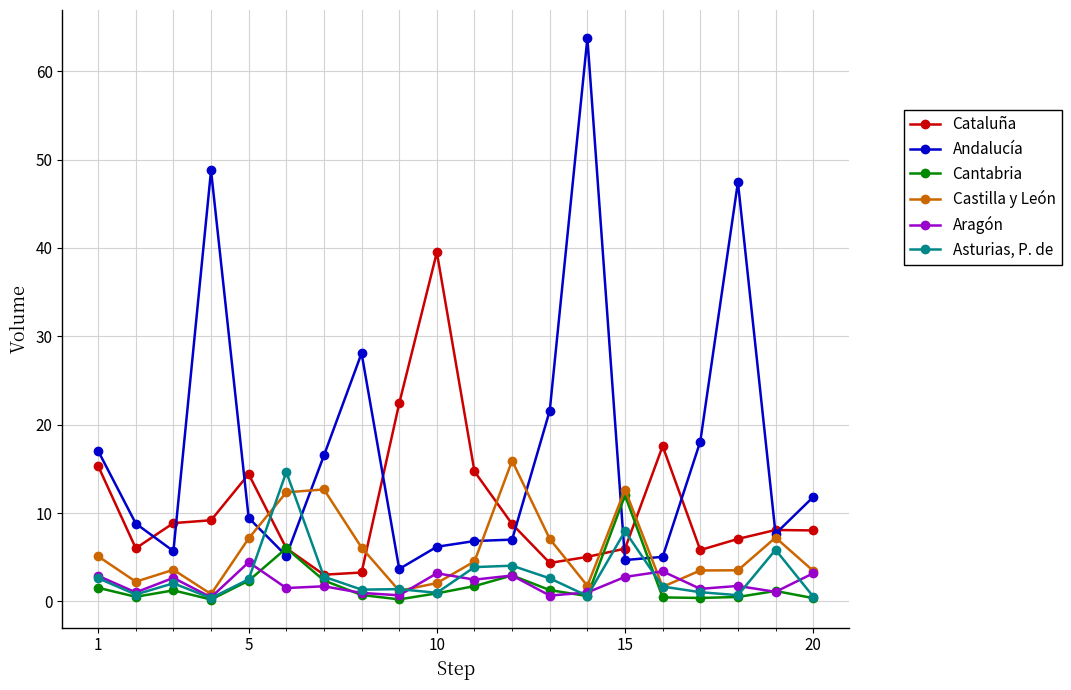

Which series has the widest spread of values?

Andalucía